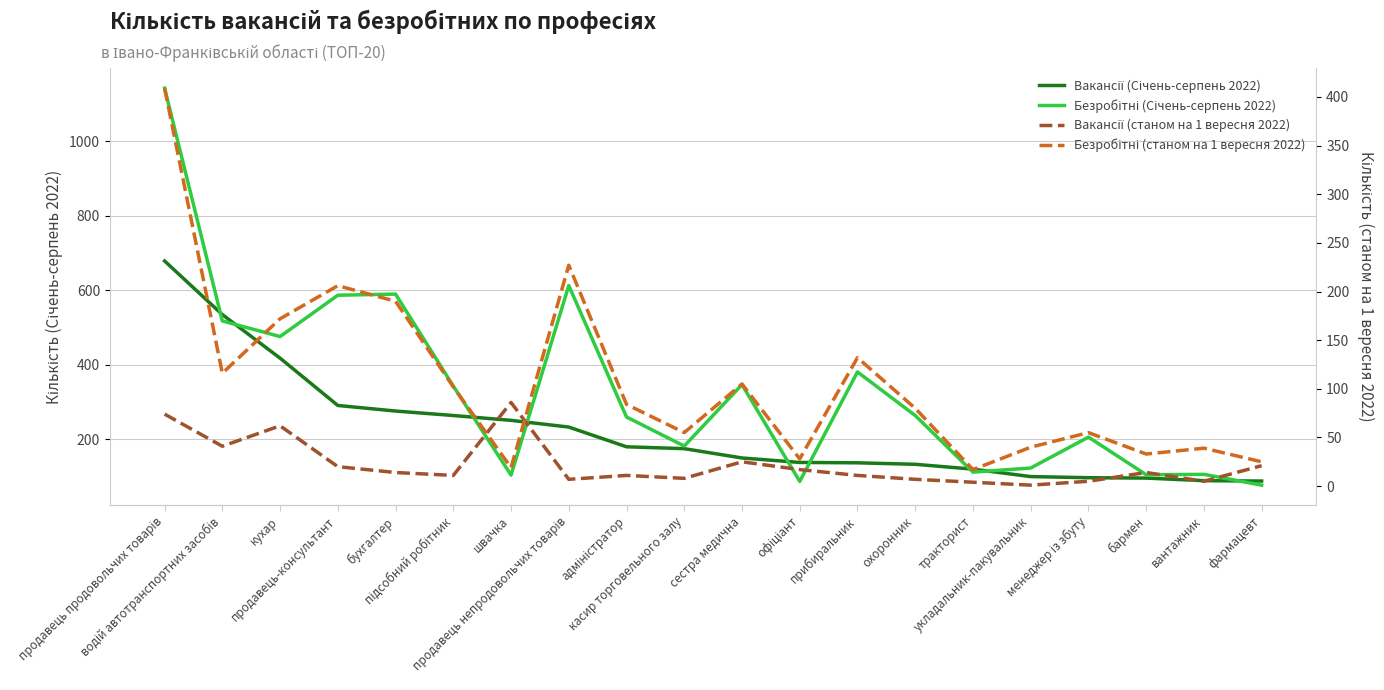

True or false: Вакансії (Січень-серпень 2022) and Безробітні (станом на 1 вересня 2022) intersect in this chart.

False